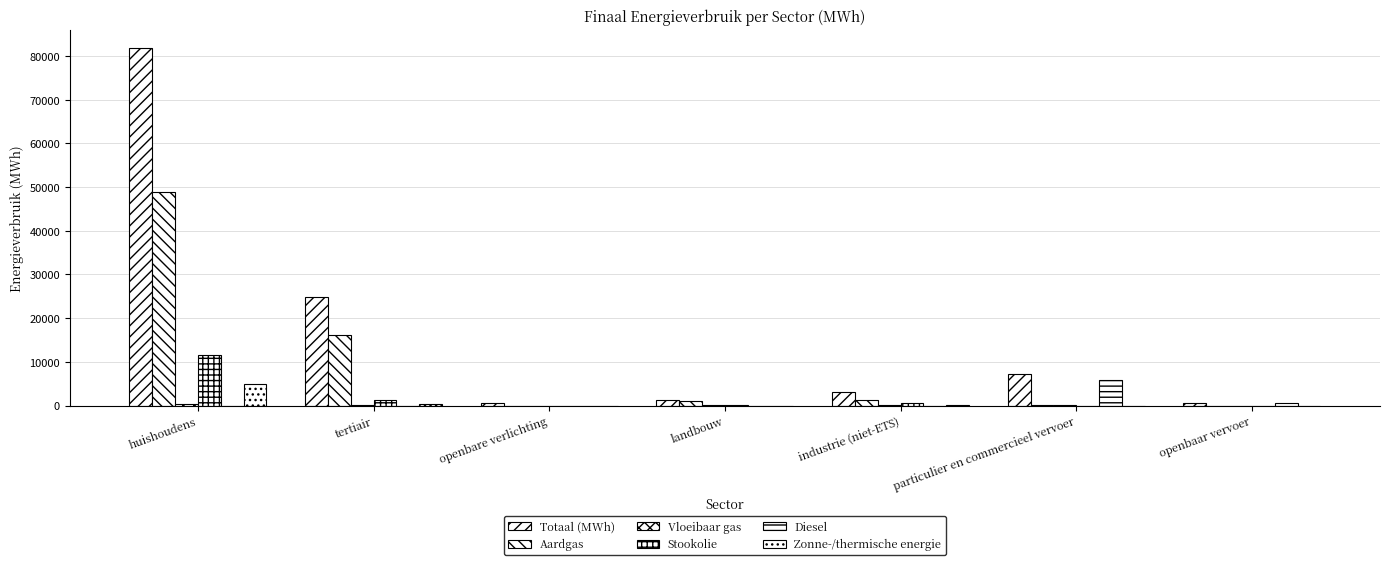

What is the spread (max minus min) of values at particulier en commercieel vervoer?

7222.3